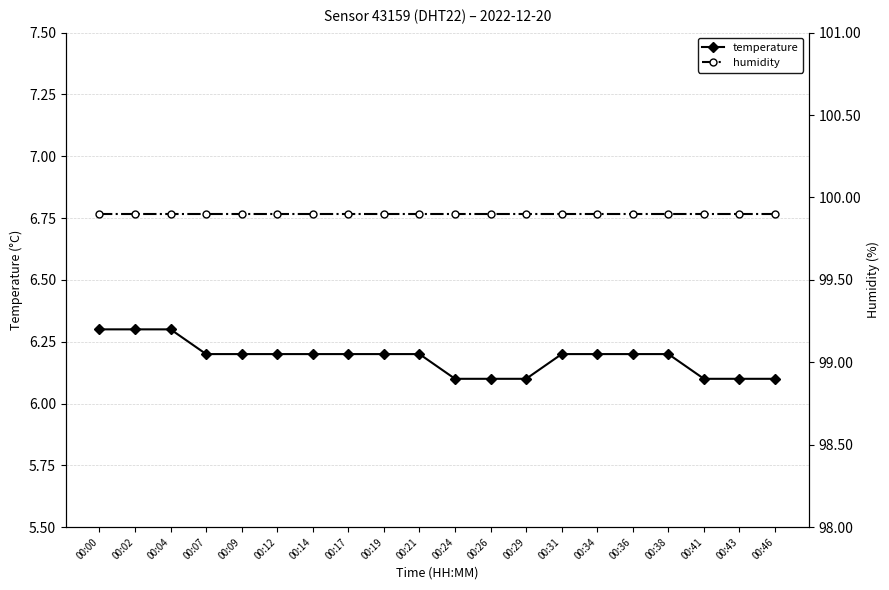

What is the maximum value for humidity?

99.9